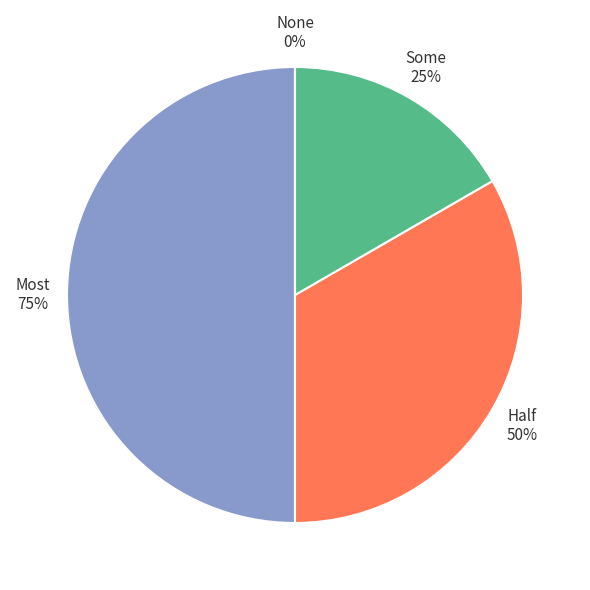

True or false: Some accounts for 17% of the total.

True